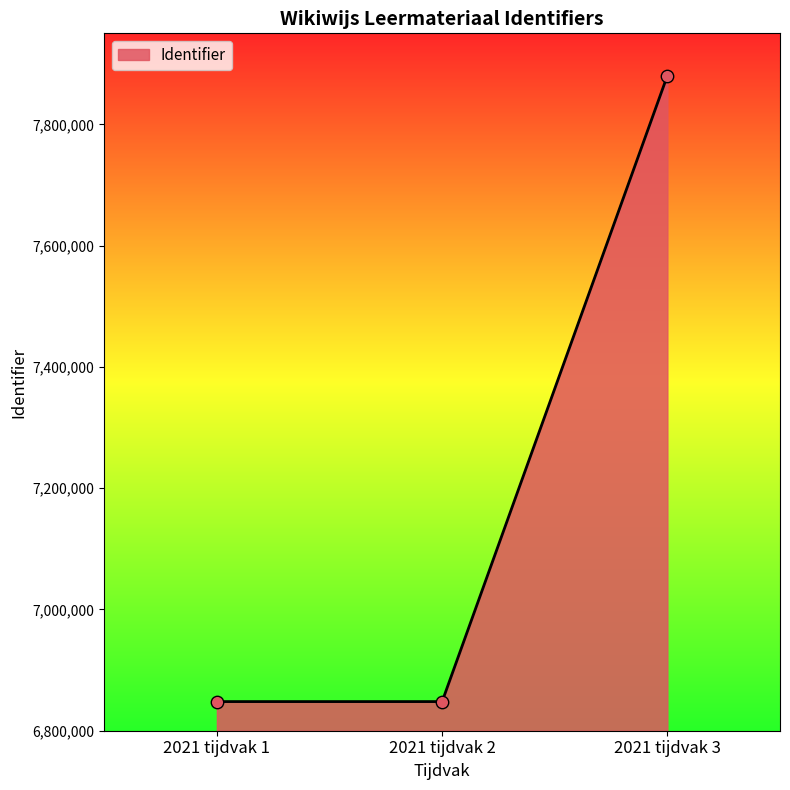

What is the change in value from 2021 tijdvak 2 to 2021 tijdvak 3?

+1032168